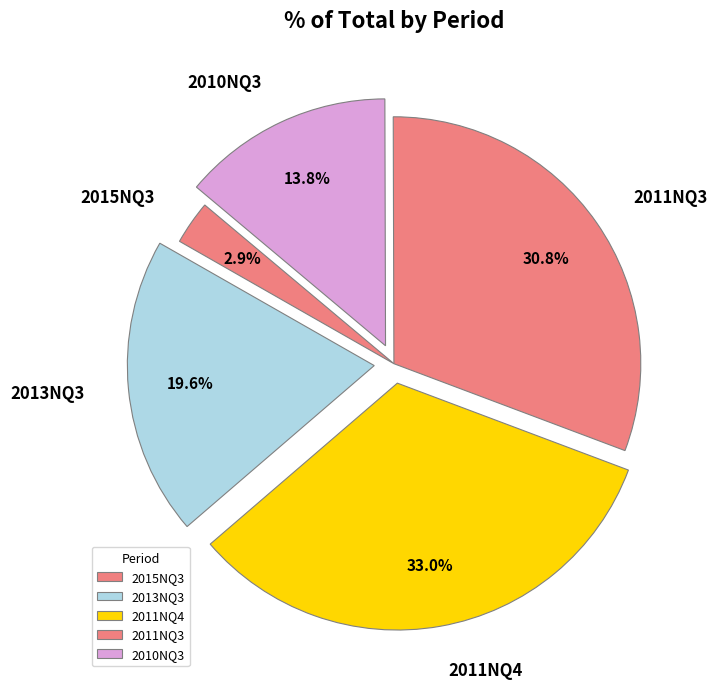

Which slice is the smallest?

2015NQ3